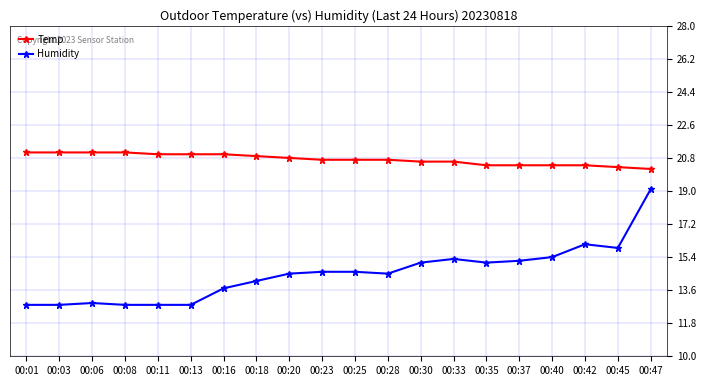

Which series has the largest total across all categories?

Temp